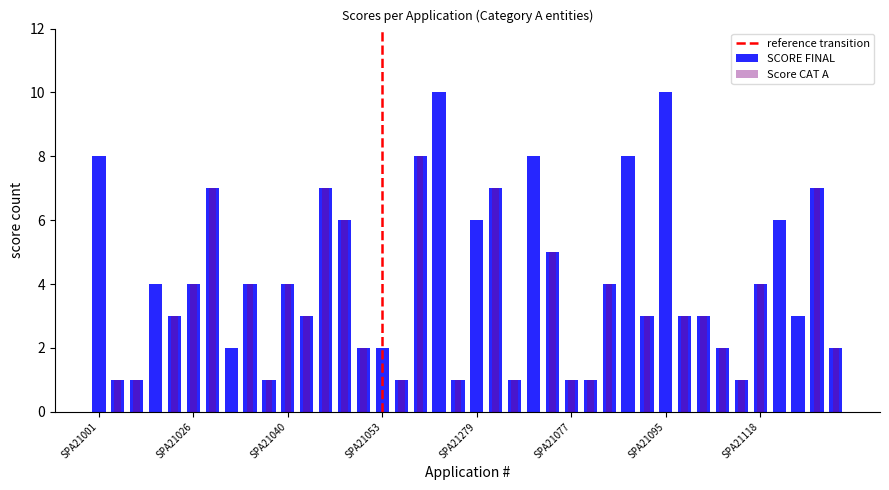

Reading left to right, extract all data points from this chart.

Score CAT A: SPA21001=0	SPA21020=1	SPA21022=1	SPA21024=0	SPA21025=3	SPA21026=4	SPA21033=7	SPA21035=0	SPA21036=4	SPA21037=1	SPA21040=4	SPA21044=3	SPA21046=7	SPA21047=6	SPA21052=2	SPA21053=0	SPA21056=1	SPA21060=8	SPA21059=0	SPA21058=1	SPA21279=0	SPA21057=7	SPA21066=1	SPA21069=0	SPA21038=5	SPA21077=1	SPA21078=1	SPA21080=4	SPA21083=0	SPA21092=3	SPA21095=0	SPA21101=3	SPA21103=3	SPA21109=2	SPA21115=1	SPA21118=4	SPA21284=0	SPA21129=0	SPA21131=7	SPA21064=2
SCORE CAT A/C: SPA21001=8	SPA21020=0	SPA21022=0	SPA21024=4	SPA21025=0	SPA21026=0	SPA21033=0	SPA21035=2	SPA21036=0	SPA21037=0	SPA21040=0	SPA21044=0	SPA21046=0	SPA21047=0	SPA21052=0	SPA21053=2	SPA21056=0	SPA21060=0	SPA21059=10	SPA21058=0	SPA21279=6	SPA21057=0	SPA21066=0	SPA21069=8	SPA21038=0	SPA21077=0	SPA21078=0	SPA21080=0	SPA21083=8	SPA21092=0	SPA21095=10	SPA21101=0	SPA21103=0	SPA21109=0	SPA21115=0	SPA21118=0	SPA21284=6	SPA21129=3	SPA21131=0	SPA21064=0
SCORE CAT B: SPA21001=0	SPA21020=0	SPA21022=0	SPA21024=0	SPA21025=0	SPA21026=0	SPA21033=0	SPA21035=0	SPA21036=0	SPA21037=0	SPA21040=0	SPA21044=0	SPA21046=0	SPA21047=0	SPA21052=0	SPA21053=0	SPA21056=0	SPA21060=0	SPA21059=0	SPA21058=0	SPA21279=0	SPA21057=0	SPA21066=0	SPA21069=0	SPA21038=0	SPA21077=0	SPA21078=0	SPA21080=0	SPA21083=0	SPA21092=0	SPA21095=0	SPA21101=0	SPA21103=0	SPA21109=0	SPA21115=0	SPA21118=0	SPA21284=0	SPA21129=0	SPA21131=0	SPA21064=0
SCORE CAT C: SPA21001=0	SPA21020=0	SPA21022=0	SPA21024=0	SPA21025=0	SPA21026=0	SPA21033=0	SPA21035=0	SPA21036=0	SPA21037=0	SPA21040=0	SPA21044=0	SPA21046=0	SPA21047=0	SPA21052=0	SPA21053=0	SPA21056=0	SPA21060=0	SPA21059=0	SPA21058=0	SPA21279=0	SPA21057=0	SPA21066=0	SPA21069=0	SPA21038=0	SPA21077=0	SPA21078=0	SPA21080=0	SPA21083=0	SPA21092=0	SPA21095=0	SPA21101=0	SPA21103=0	SPA21109=0	SPA21115=0	SPA21118=0	SPA21284=0	SPA21129=0	SPA21131=0	SPA21064=0
SCORE FINAL: SPA21001=8	SPA21020=1	SPA21022=1	SPA21024=4	SPA21025=3	SPA21026=4	SPA21033=7	SPA21035=2	SPA21036=4	SPA21037=1	SPA21040=4	SPA21044=3	SPA21046=7	SPA21047=6	SPA21052=2	SPA21053=2	SPA21056=1	SPA21060=8	SPA21059=10	SPA21058=1	SPA21279=6	SPA21057=7	SPA21066=1	SPA21069=8	SPA21038=5	SPA21077=1	SPA21078=1	SPA21080=4	SPA21083=8	SPA21092=3	SPA21095=10	SPA21101=3	SPA21103=3	SPA21109=2	SPA21115=1	SPA21118=4	SPA21284=6	SPA21129=3	SPA21131=7	SPA21064=2